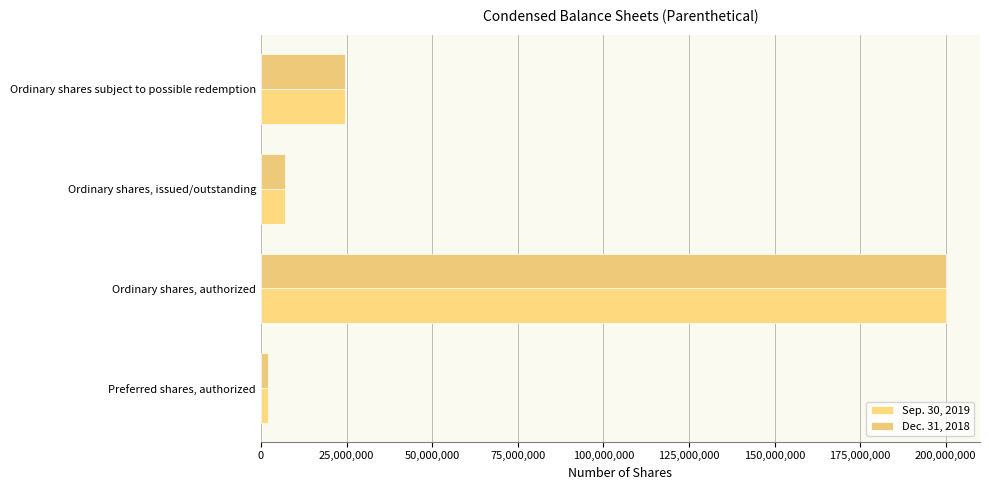

Count the number of categories in the chart.

4